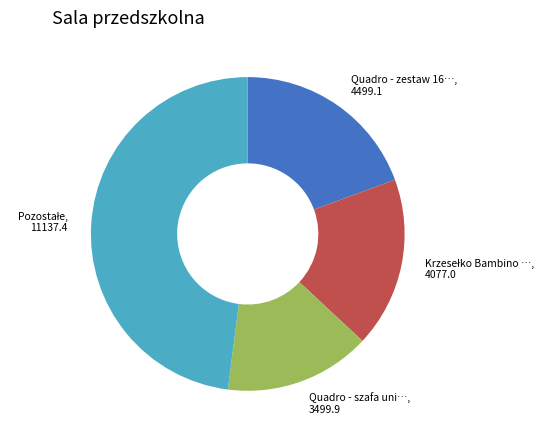

Is there a majority slice in this chart?

No